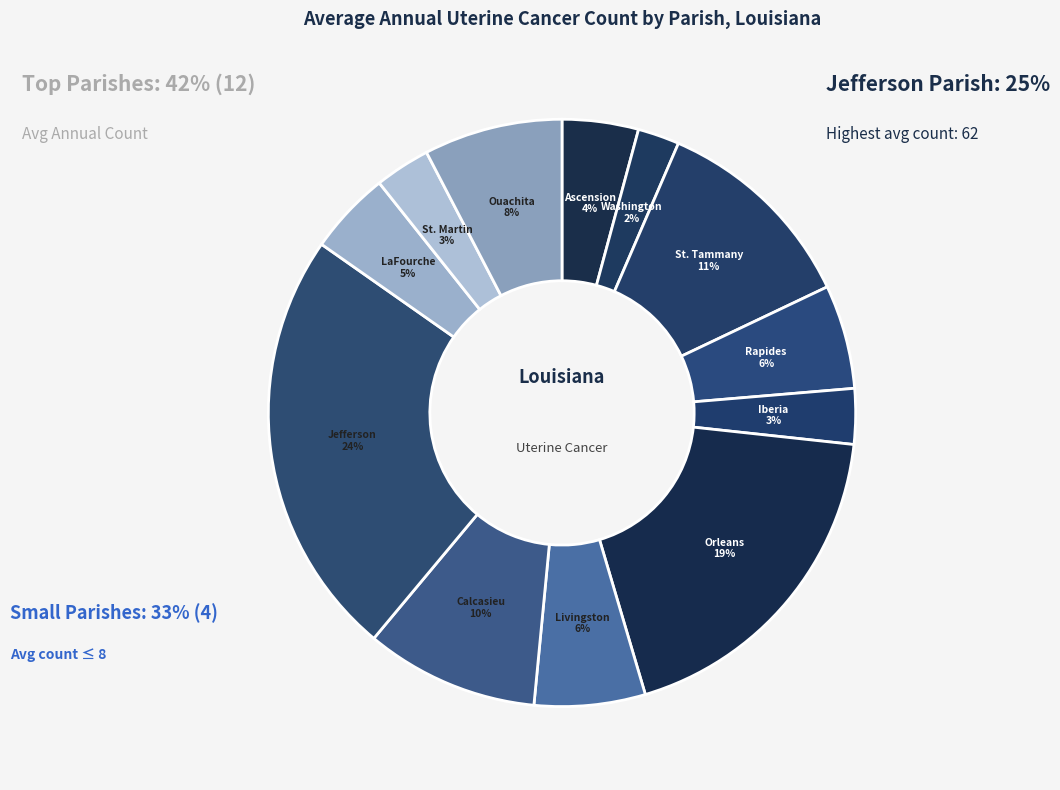

To the nearest percent, what is the difference between the Iberia and Washington slice percentages?

1%